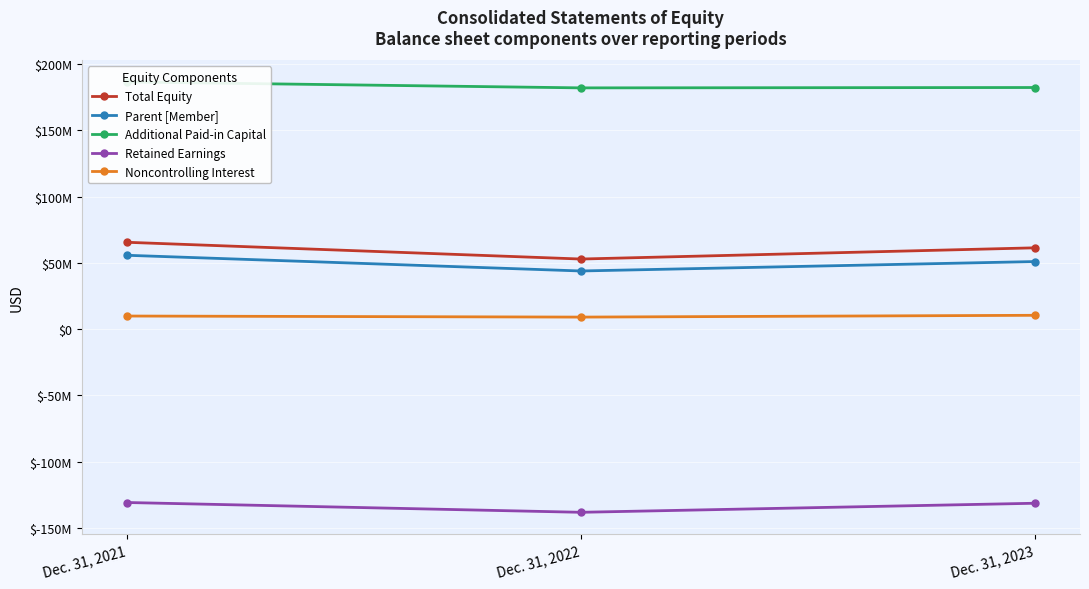

Which series has the widest spread of values?

Total Equity